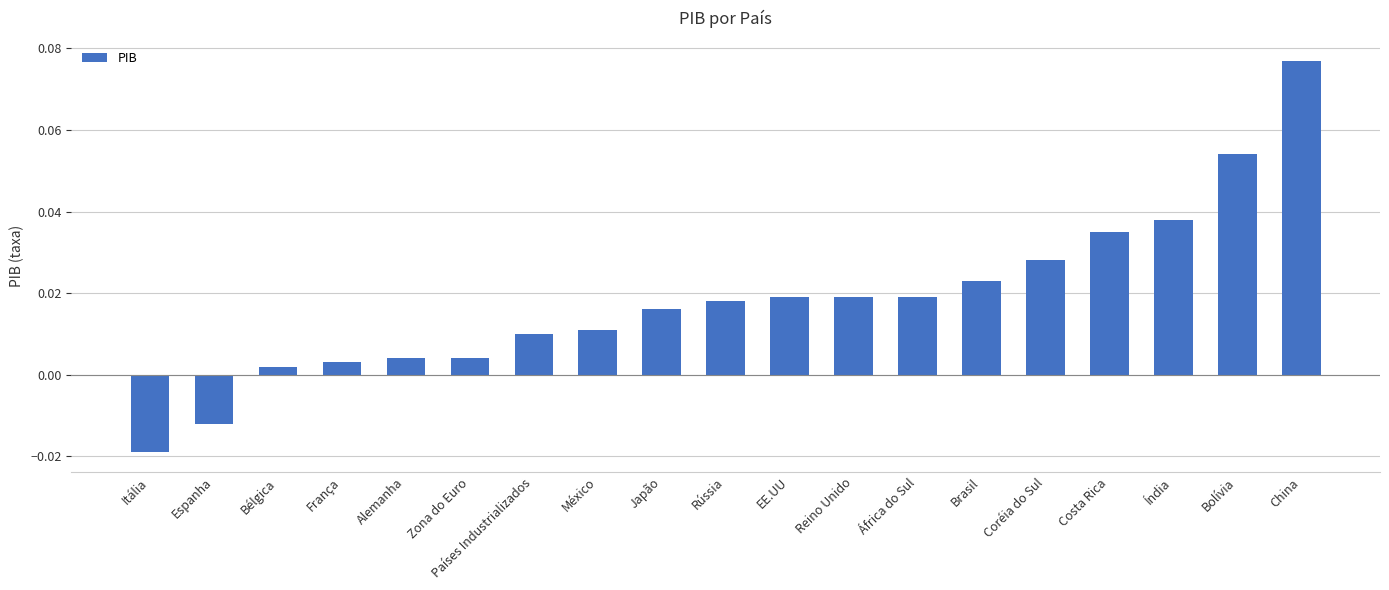

How many data points does each series have?

19